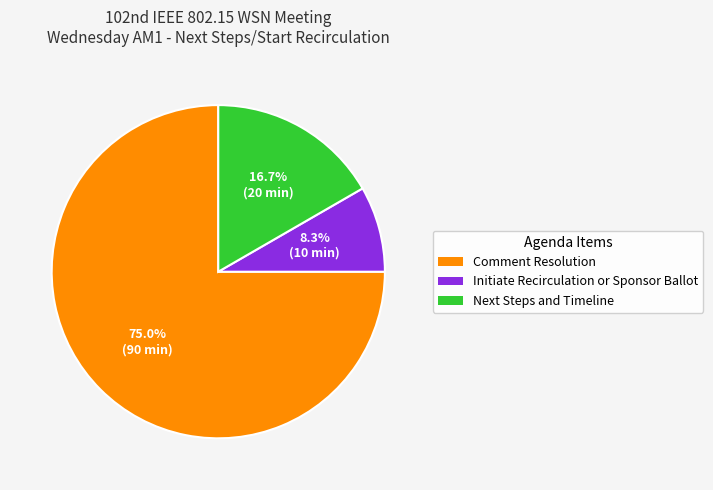

Combined, do Initiate Recirculation or Sponsor Ballot and Comment Resolution account for over 50%?

Yes